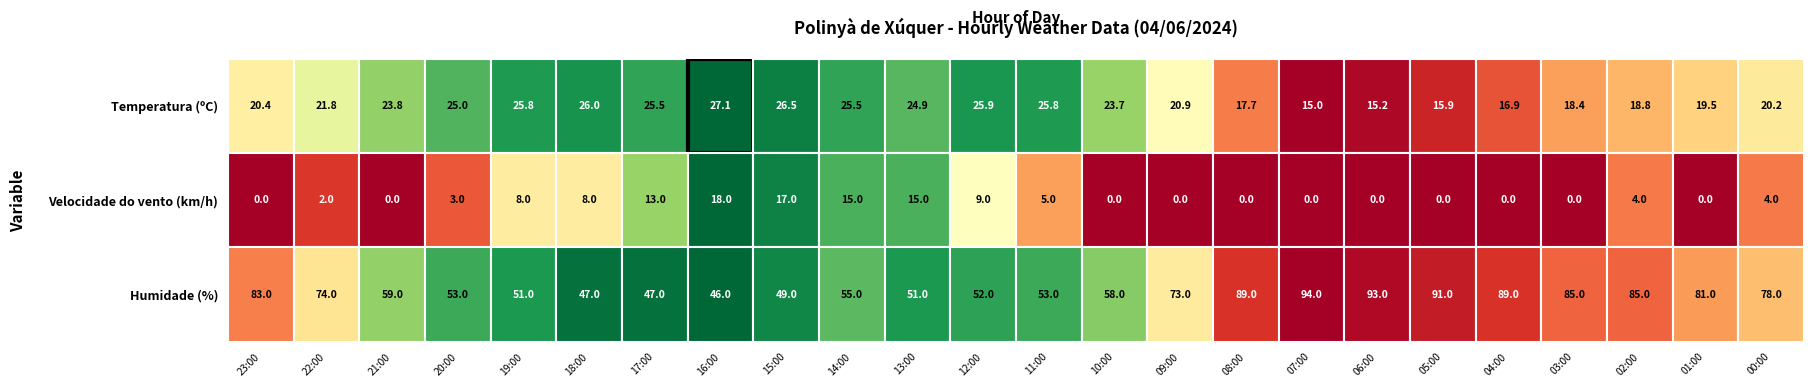

Count the 01:00 values in the range 0 to 81.

3